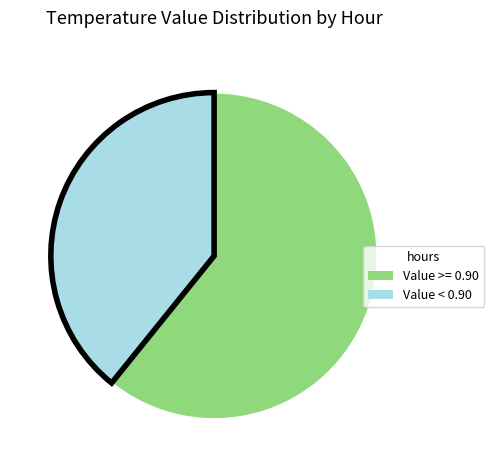

Is there a majority slice in this chart?

Yes